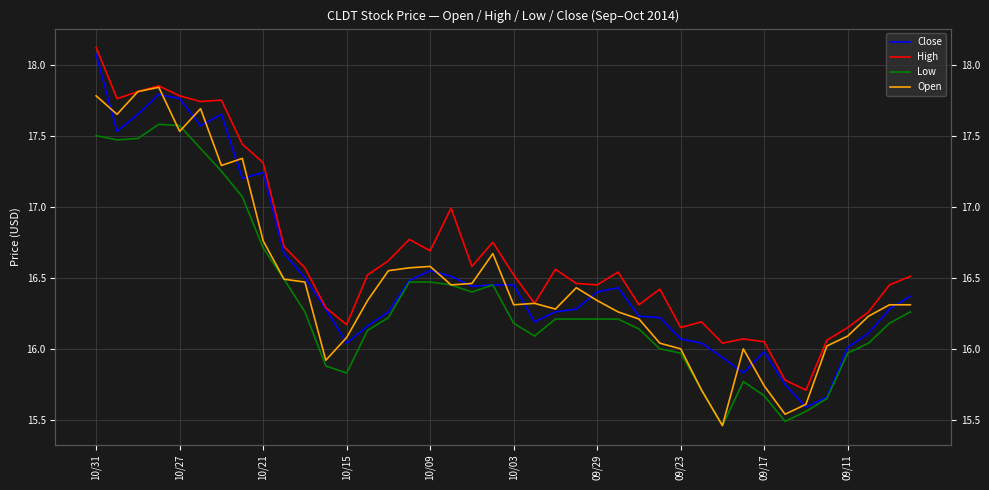

The Low series shows 7.9 at 25. True or false?

False